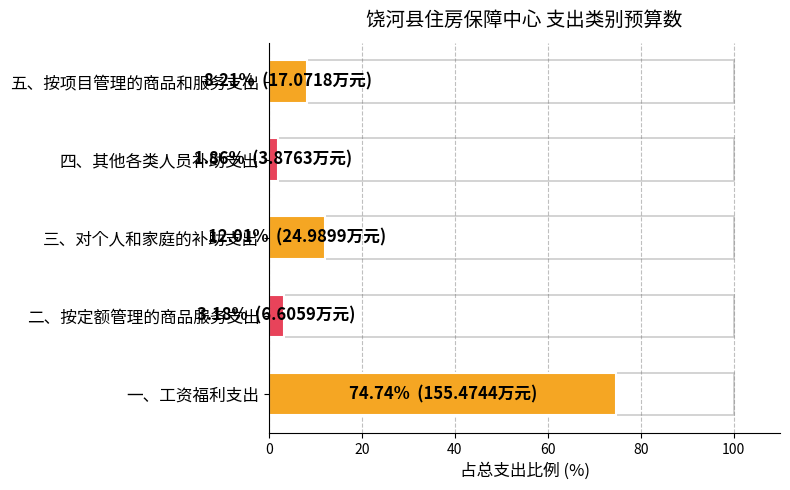

Does the chart contain stacked bars?

No